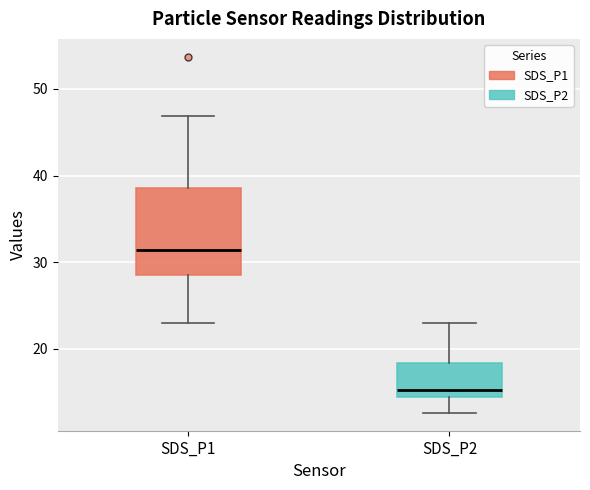

Where is the upper edge of the box for SDS_P2 on the y-axis? The values are not printed on the chart, so give them approximately, as read against the axis.

18